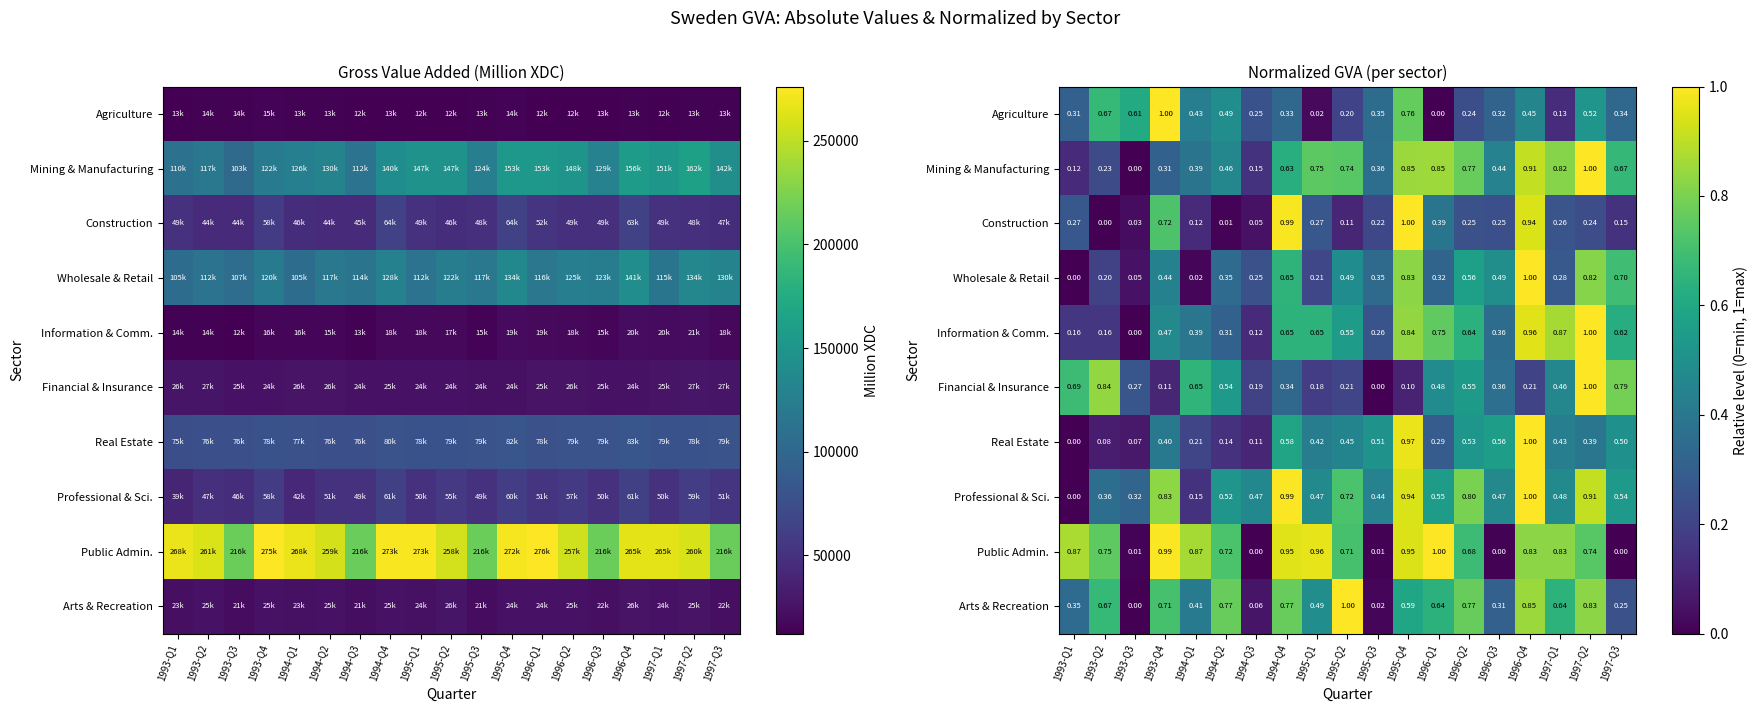

The value of Agriculture at 1993-Q2 is 0.2. True or false?

False